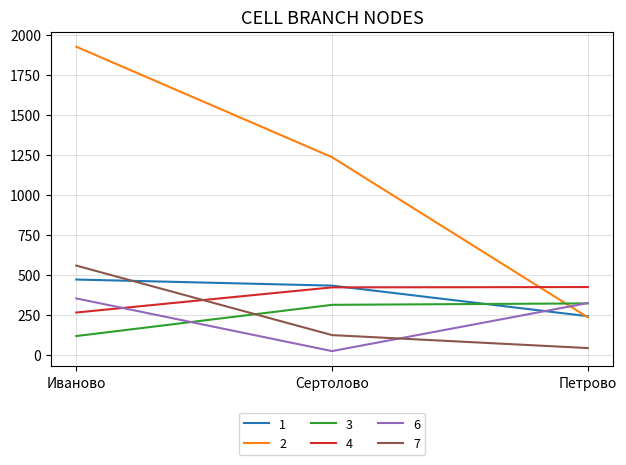

What is the average value of the 6 series?

233